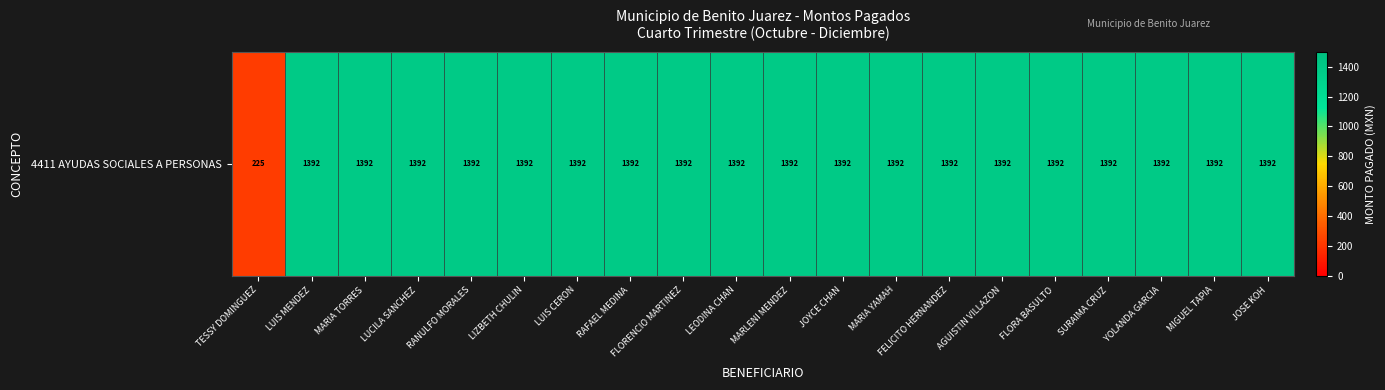

What is the minimum value shown in the chart?

225